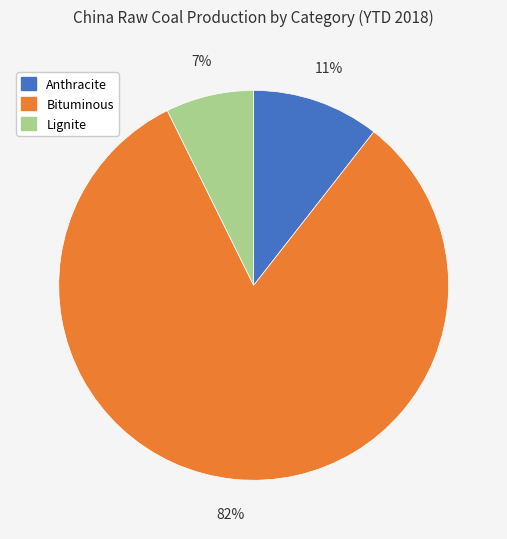

Combined, do Anthracite and Lignite account for over 50%?

No